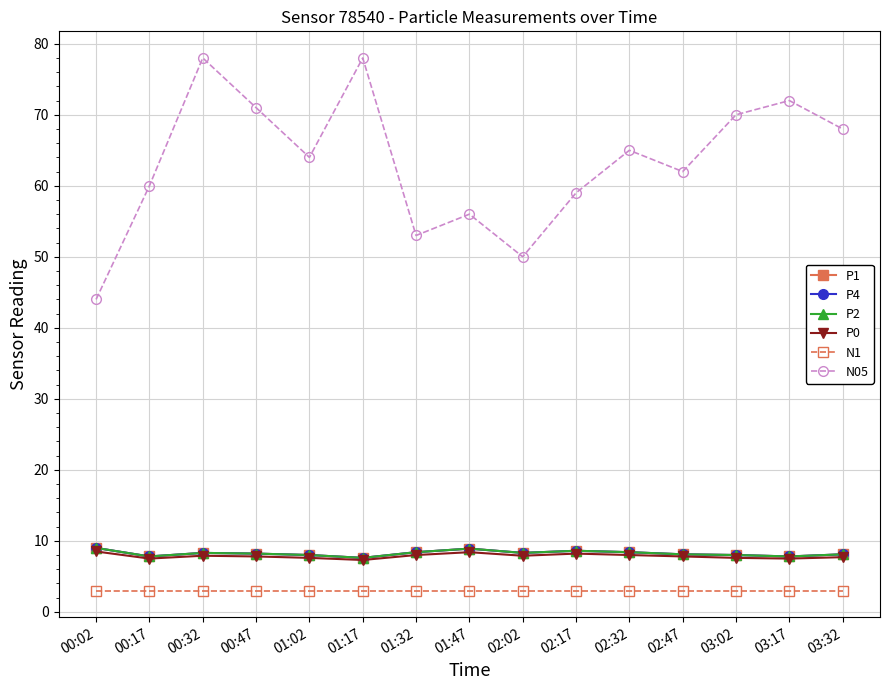

Reading right to left, transcribe all the data shown in this chart.

P1: 8.1	7.8	8.0	8.1	8.4	8.6	8.3	8.9	8.4	7.6	8.0	8.2	8.3	7.8	9.0
P4: 8.1	7.8	8.0	8.1	8.4	8.6	8.3	8.9	8.4	7.6	8.0	8.2	8.3	7.8	9.0
P2: 8.1	7.8	8.0	8.1	8.4	8.6	8.3	8.9	8.4	7.6	8.0	8.2	8.3	7.8	9.0
P0: 7.7	7.5	7.6	7.8	8.0	8.2	7.9	8.4	8.0	7.3	7.6	7.8	7.9	7.5	8.5
N1: 3.0	3.0	3.0	3.0	3.0	3.0	3.0	3.0	3.0	3.0	3.0	3.0	3.0	3.0	3.0
N05: 68.0	72.0	70.0	62.0	65.0	59.0	50.0	56.0	53.0	78.0	64.0	71.0	78.0	60.0	44.0